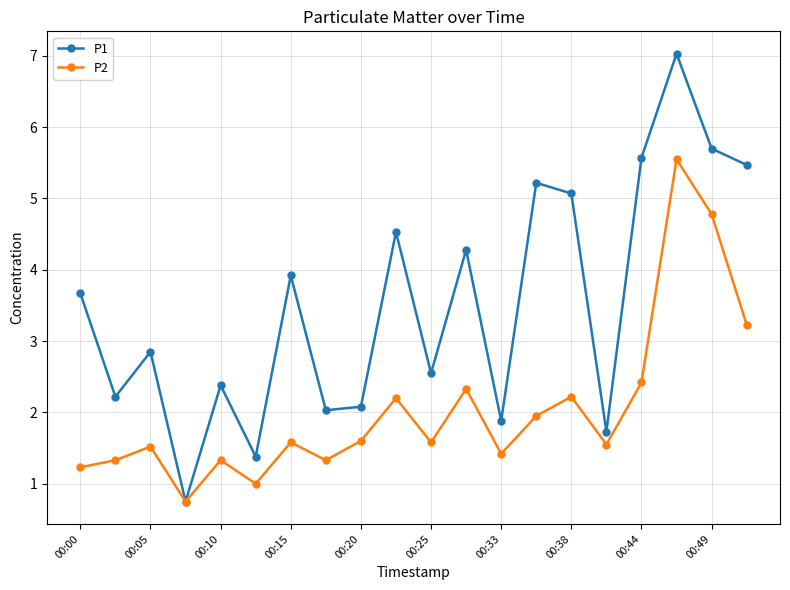

What is the smallest value displayed?

0.8